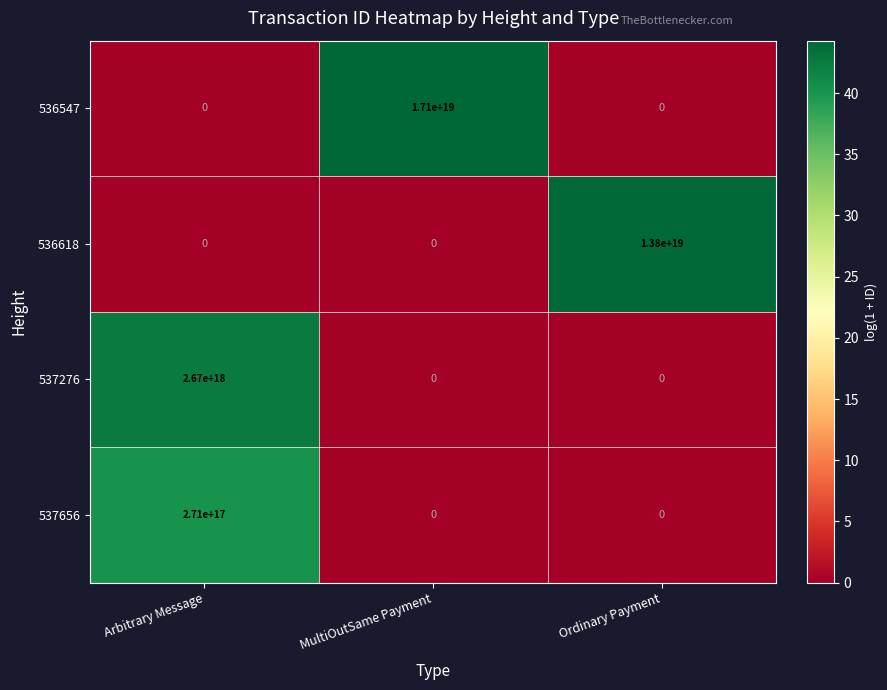

Count the 537276 values in the range 0 to 2670000000000000000.

3